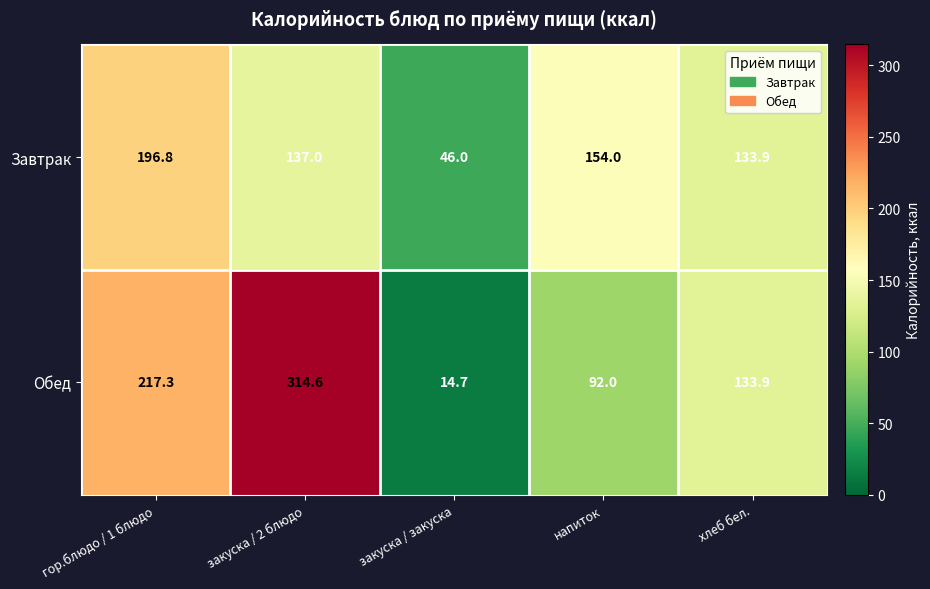

Which series has the widest spread of values?

Обед